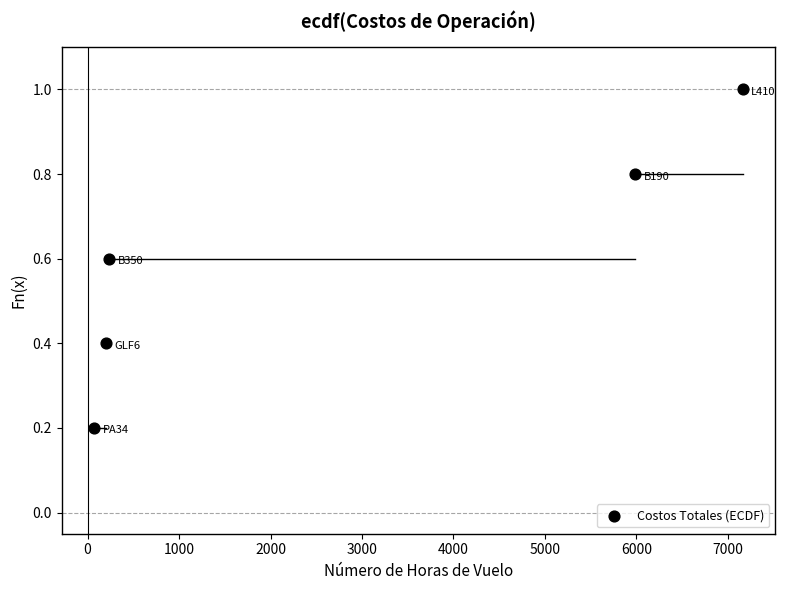

What is the range of X values (max minus min)?

7093.0